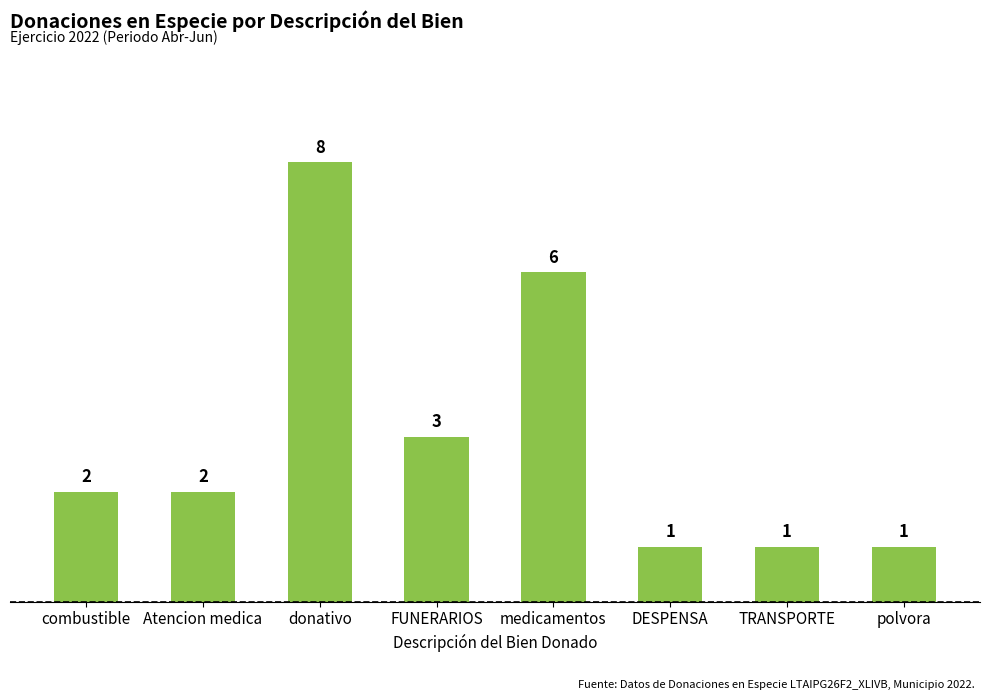

Reading left to right, extract all data points from this chart.

2	2	8	3	6	1	1	1